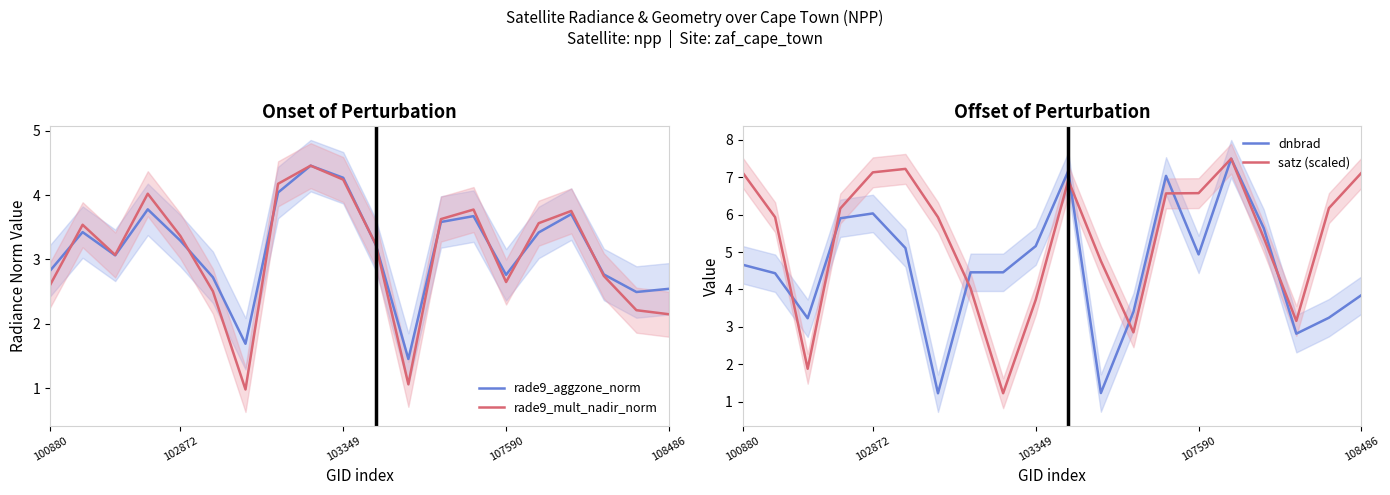

True or false: dnbrad has more than 0 interior local peaks.

True